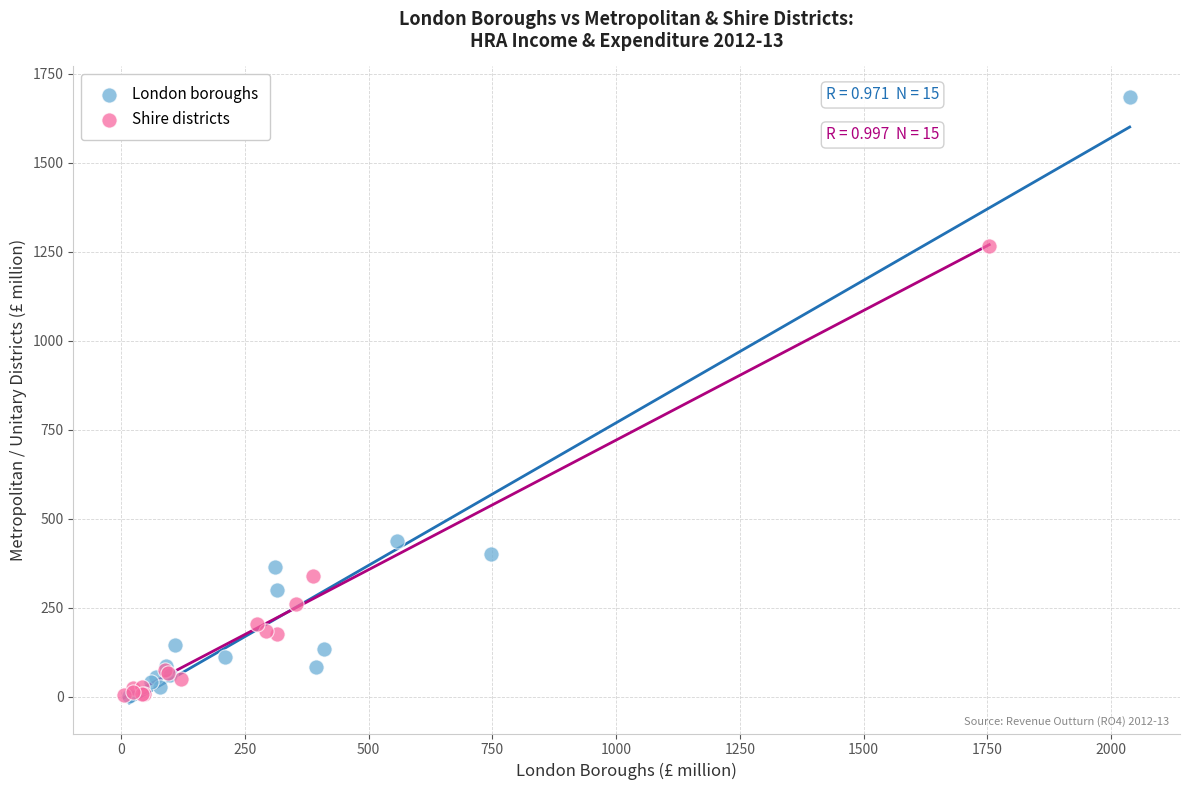

Which series reaches the maximum Y coordinate?

London boroughs